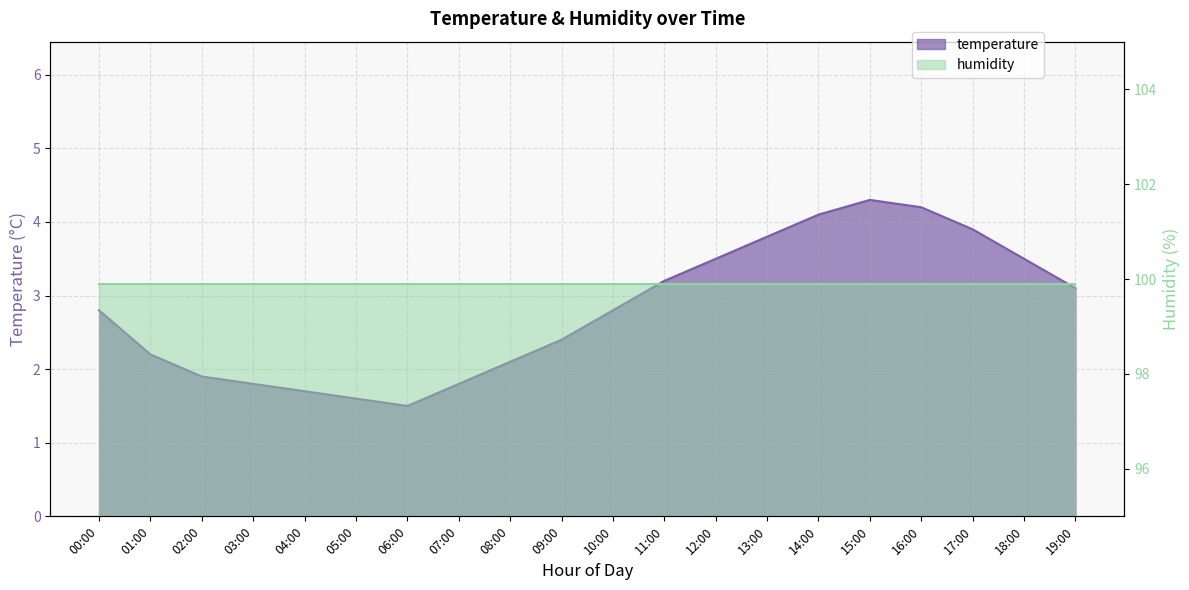

What is the average value?

2.8